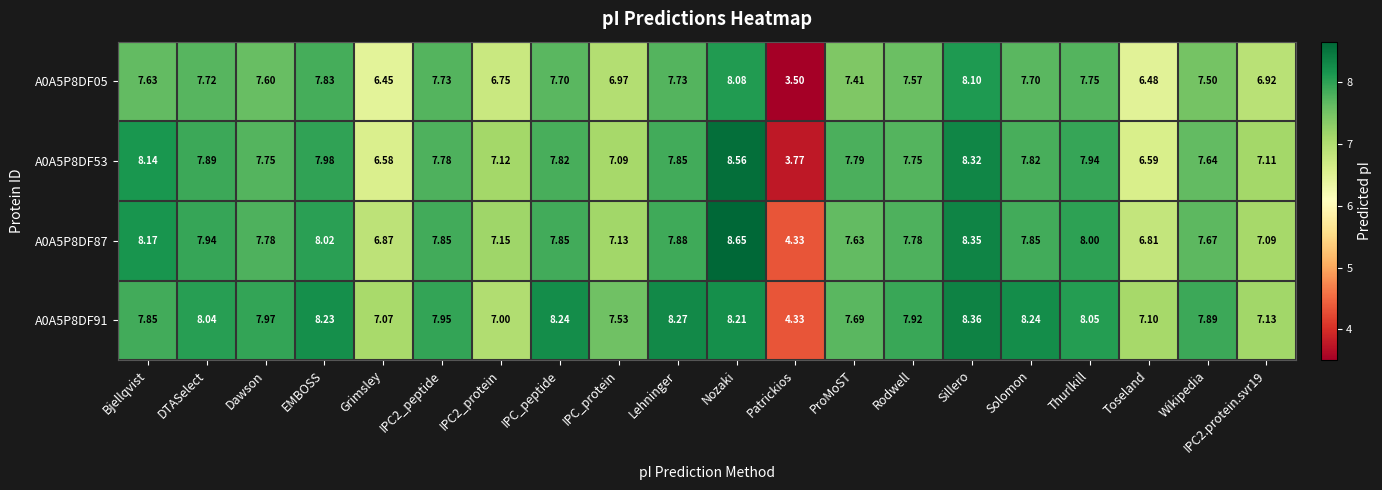

Which category has the lowest value across all series?

Patrickios